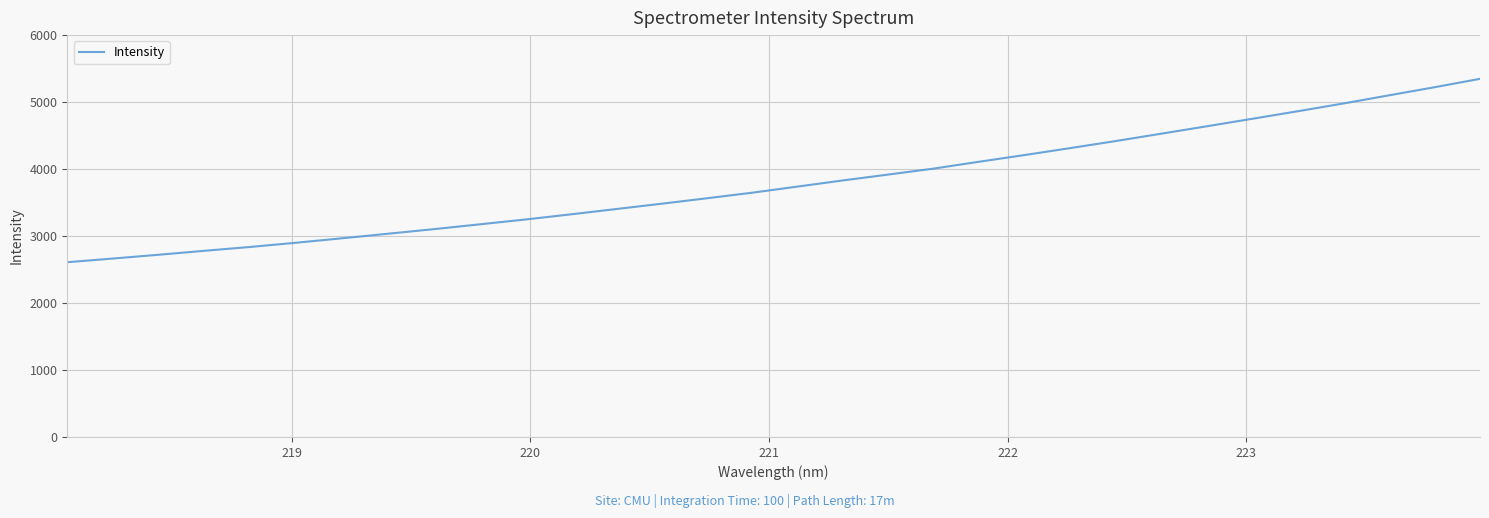

What is the difference between the maximum and minimum values?

2738.1